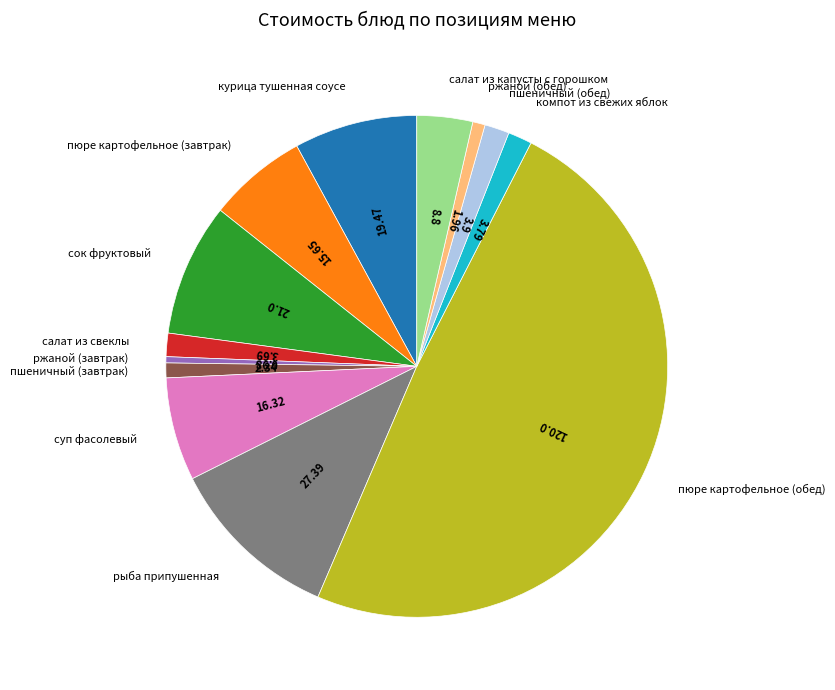

How many slices are in this pie chart?

13